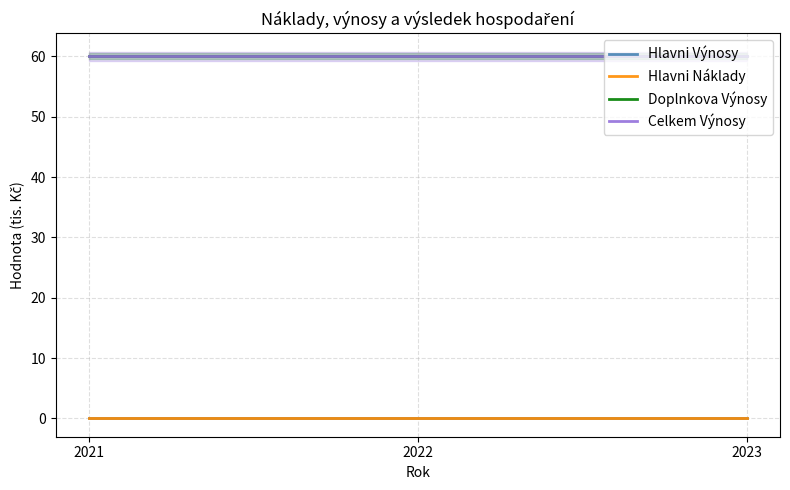

Where is Hlavni Náklady nearest to the value 0?

2021